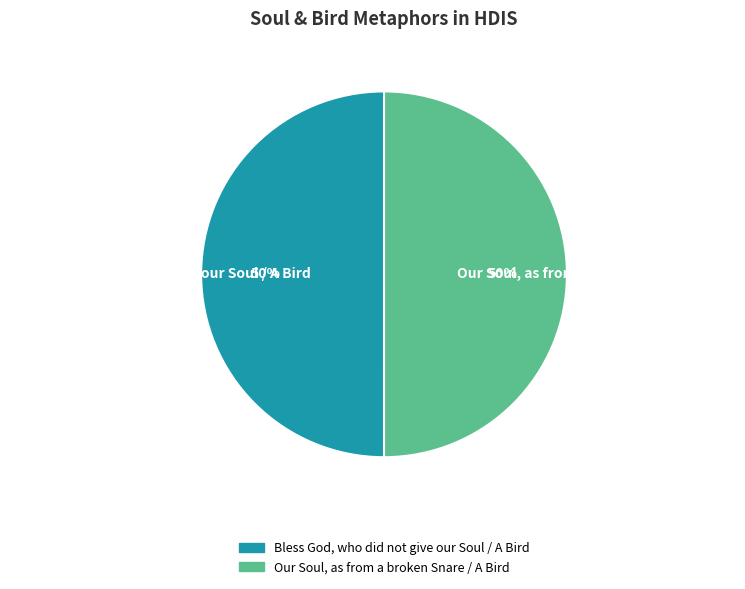

To the nearest percent, what percentage of the pie is Bless God, who did not give our Soul / A Bird?

50%